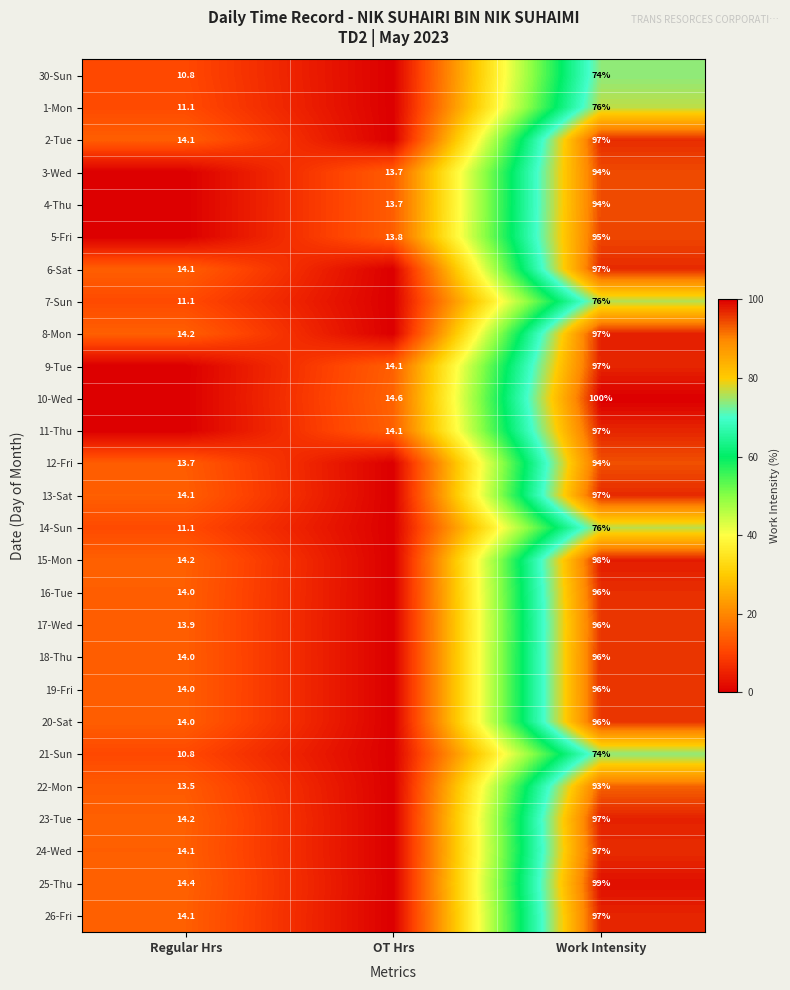

What is the spread (max minus min) of values at Work Intensity?

26.0